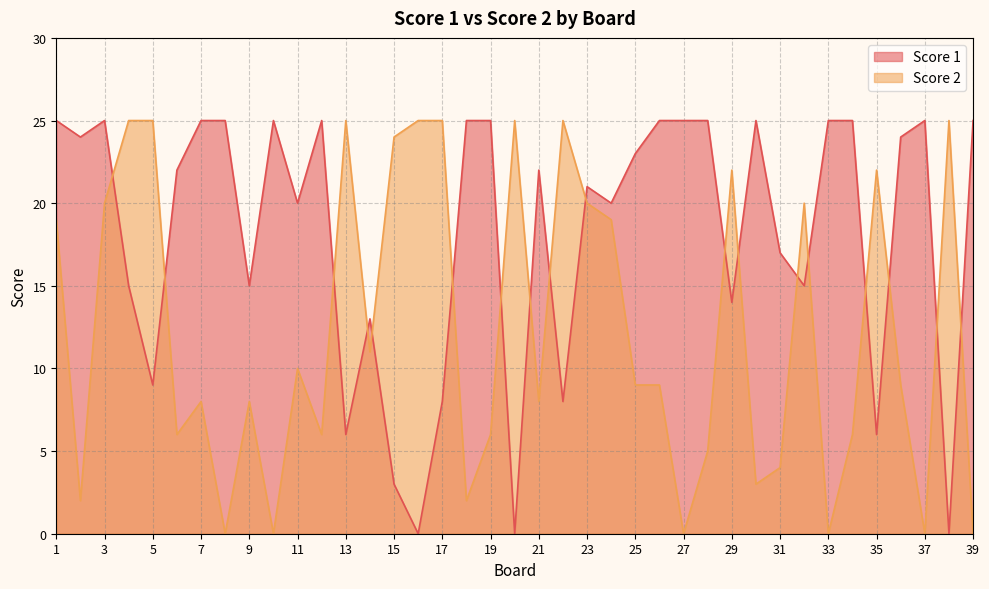

True or false: Score 2 has more than 1 interior local peaks.

True